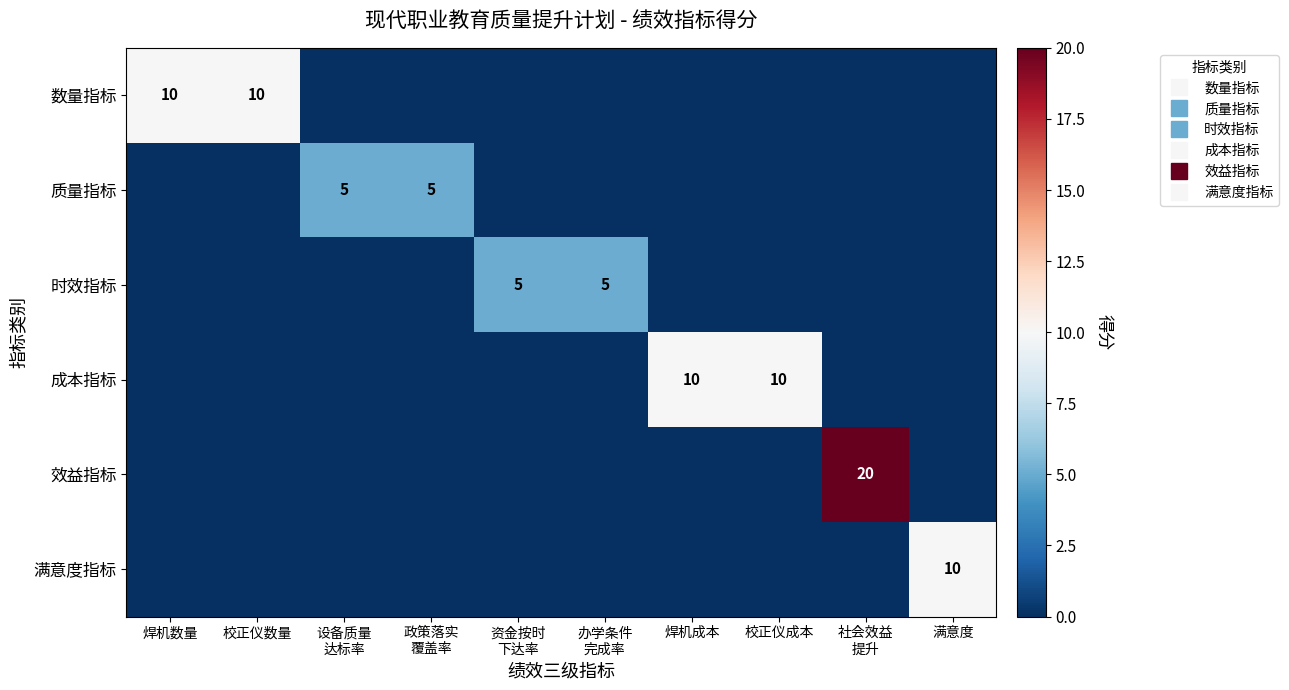

At how many categories does at least one series exceed 6?

6